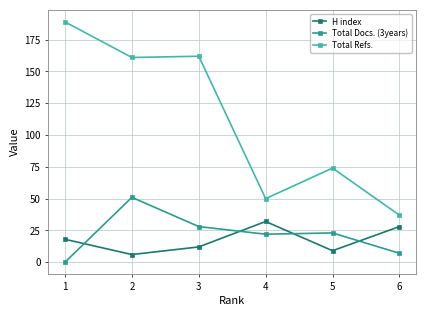

Which series has the largest total across all categories?

Total Refs.